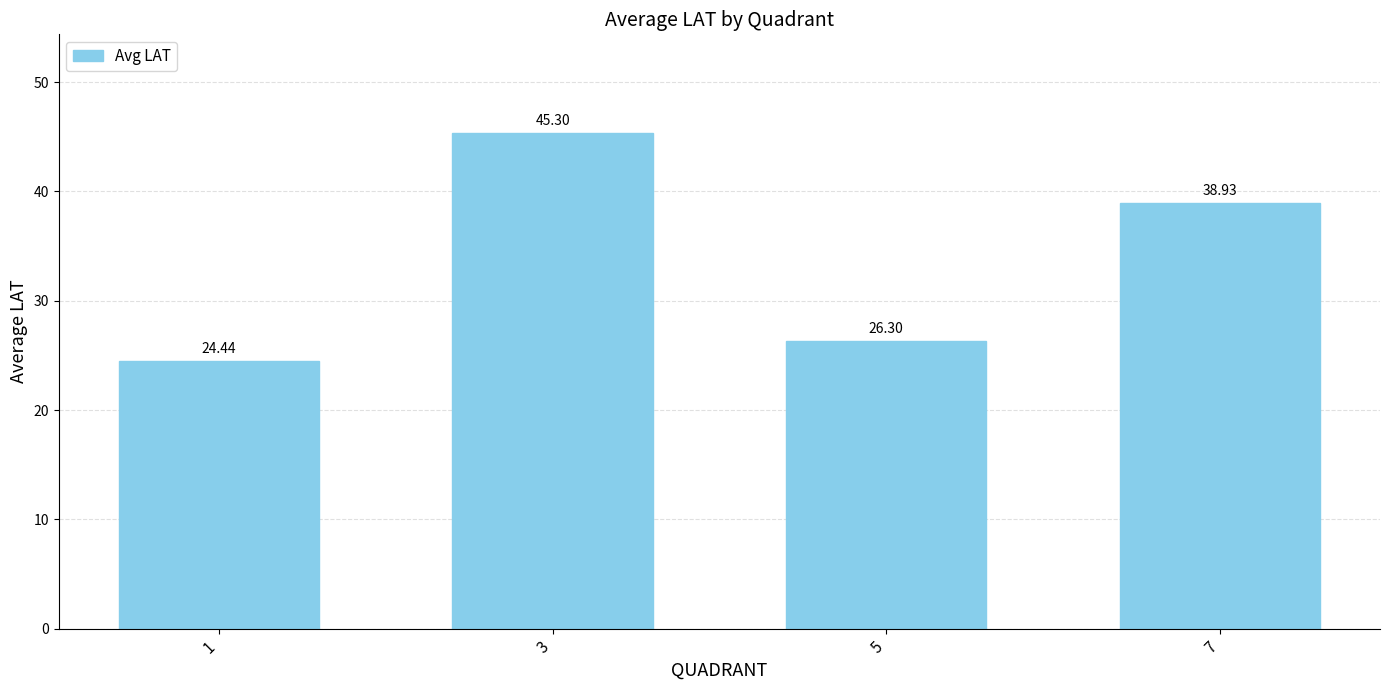

Reading left to right, transcribe all the data shown in this chart.

1=24.4	3=45.3	5=26.3	7=38.9